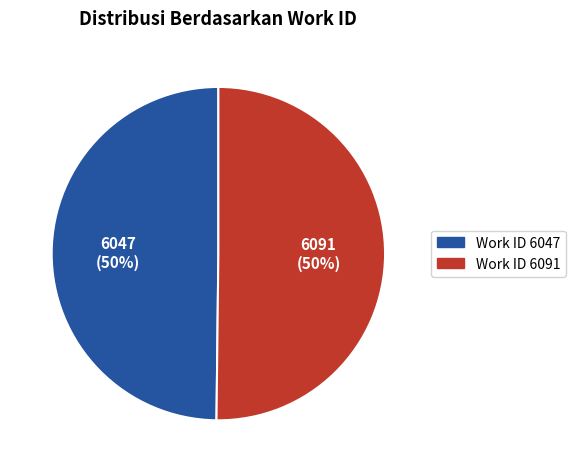

To the nearest percent, what is the average slice percentage?

50%